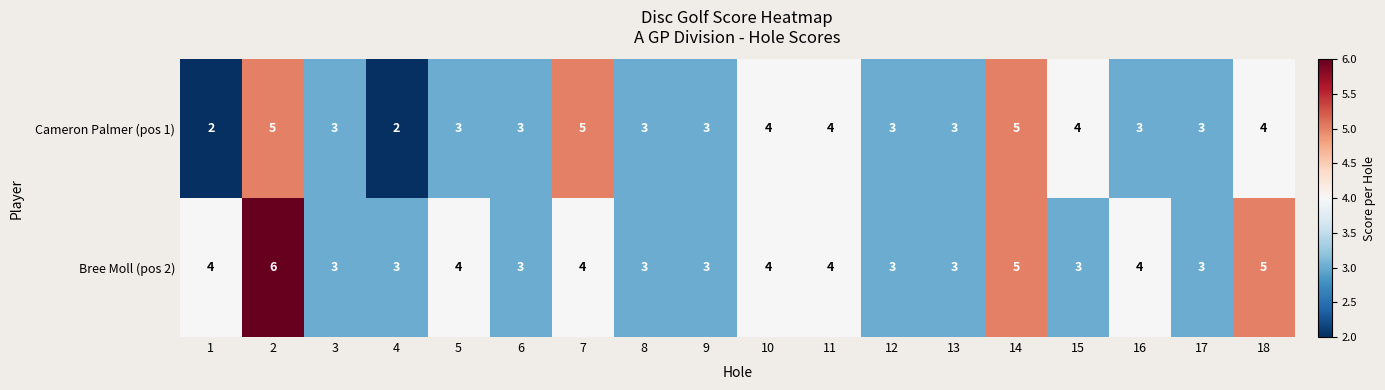

Count the number of data series in this chart.

2